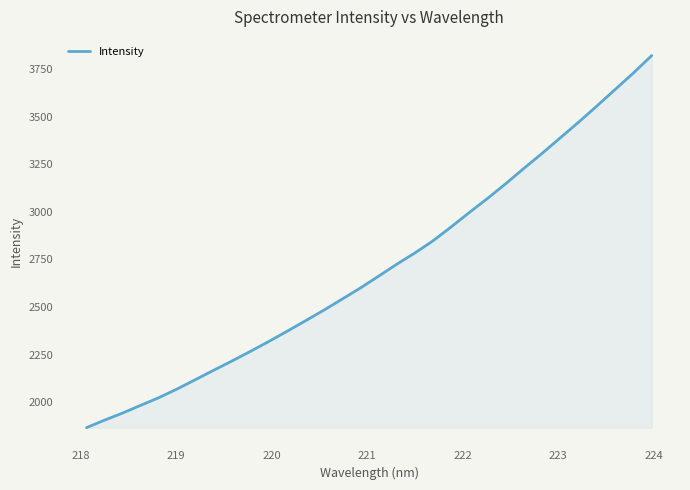

What is the difference between the second highest and minimum values?

1862.6